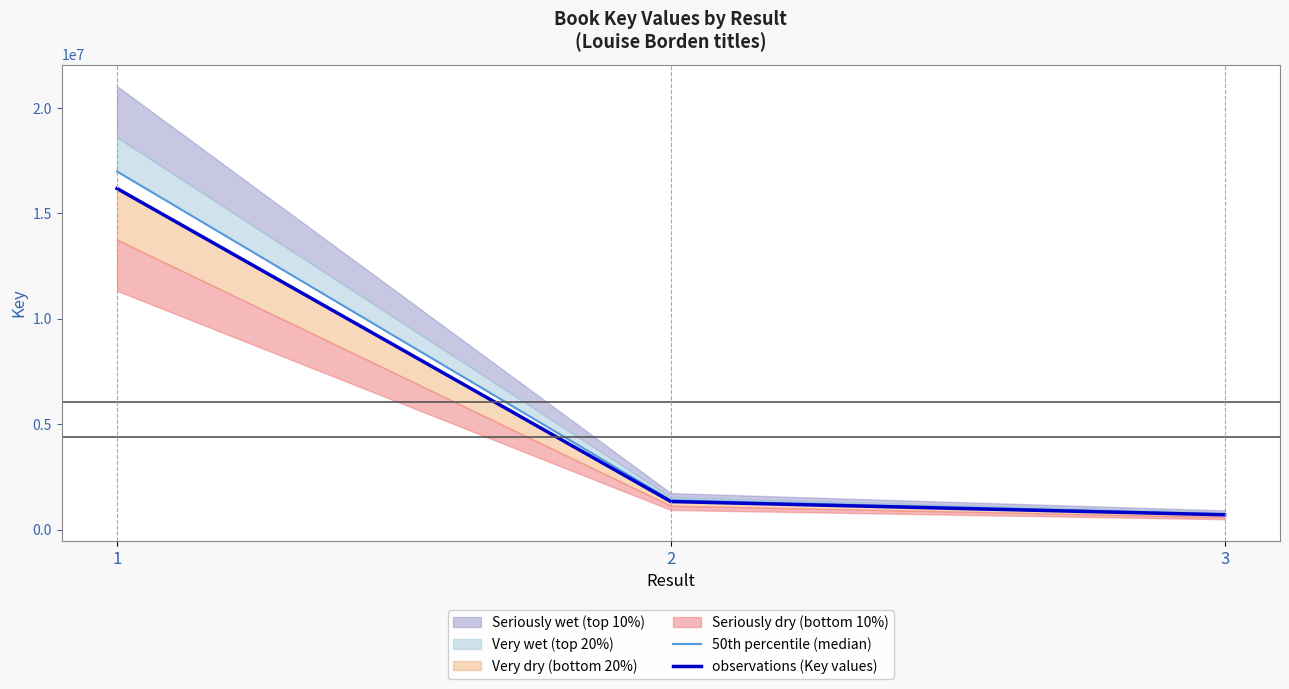

Where does the 50th percentile (median) series first go above 1394936?

1